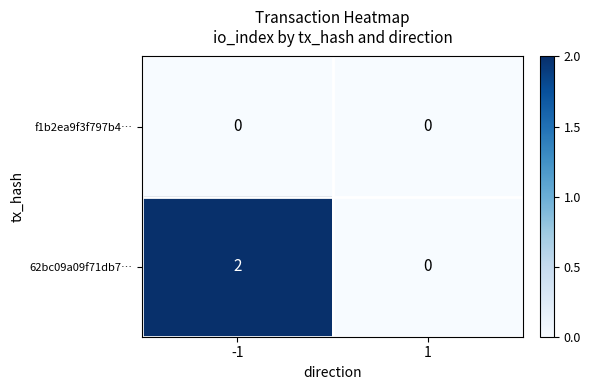

At which category is the sum across all series the highest?

-1